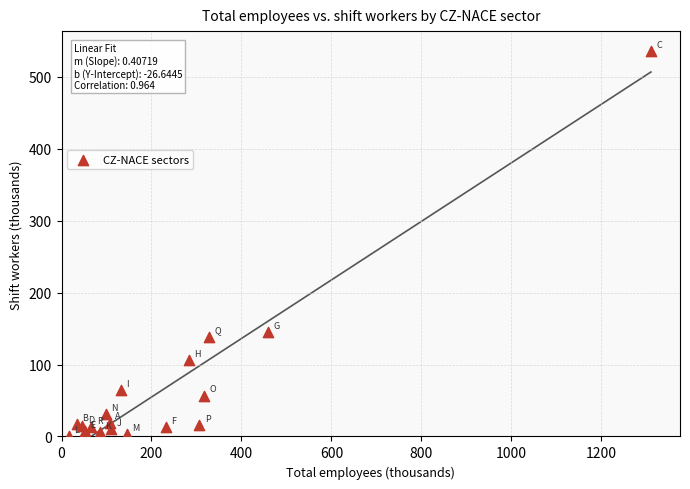

What Y value in the scatter plot is closest to 268?

145.5